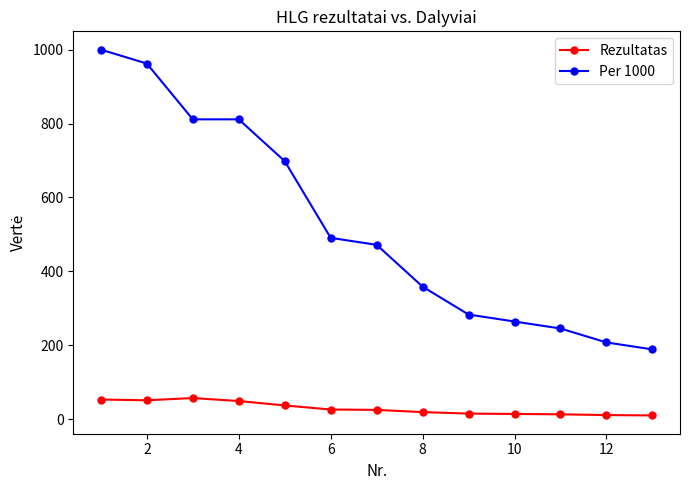

What are all the series names shown in the legend?

Rezultatas, Per 1000